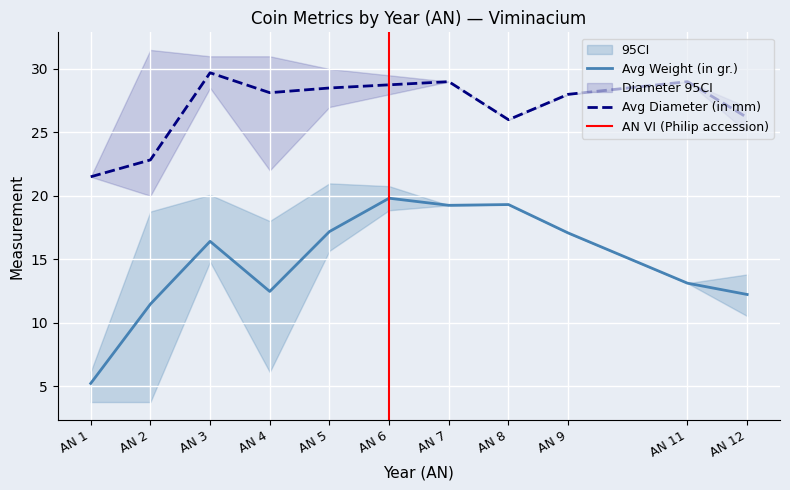

How many data points does each series have?

11